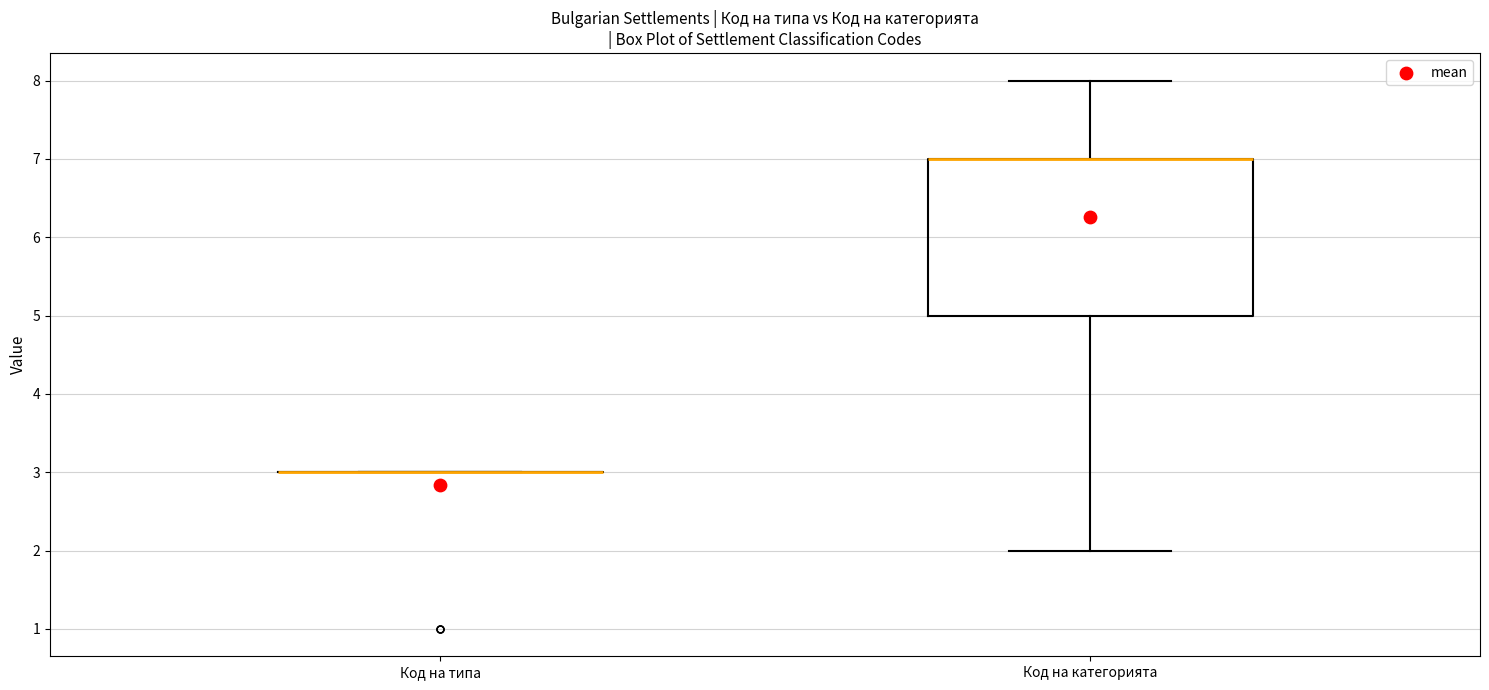

Reading left to right, read every box against the y-axis: the position of its median line, the range the box covers, and the ends of its whiskers. The values are not printed on the chart, so give them approximately, as read against the axis.

Код на типа: box collapsed to a line at 3, whiskers 3 to 3
Код на категорията: median 7 (drawn on the box's upper edge), box 5 to 7, whiskers 2 to 8